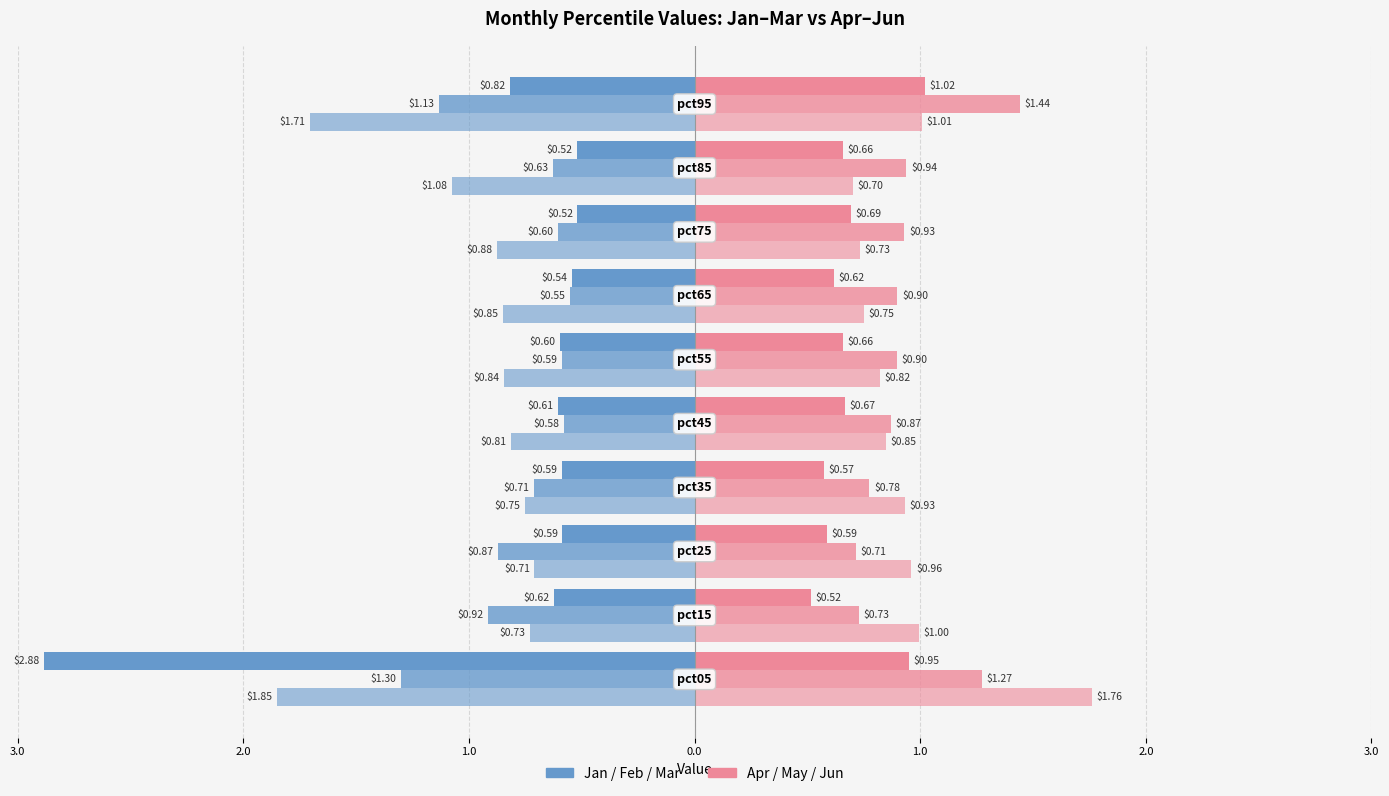

True or false: Apr has a value of 0.9 at 0.0.

False